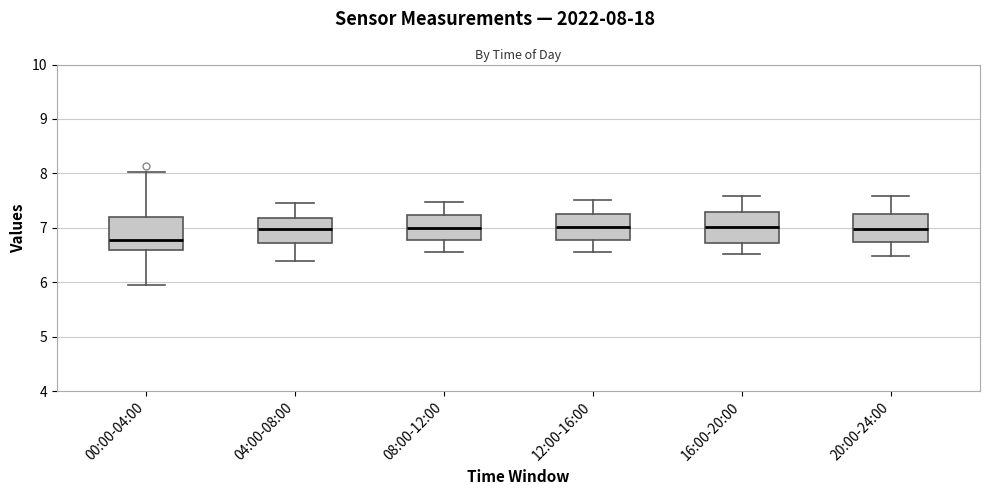

Reading left to right, read every box against the y-axis: the position of its median line, the range the box covers, and the ends of its whiskers. The values are not printed on the chart, so give them approximately, as read against the axis.

00:00-04:00: median 6.8, box 6.6 to 7.2, whiskers 6.0 to 8.0
04:00-08:00: median 7.0, box 6.7 to 7.2, whiskers 6.4 to 7.5
08:00-12:00: median 7.0, box 6.8 to 7.2, whiskers 6.6 to 7.5
12:00-16:00: median 7.0, box 6.8 to 7.3, whiskers 6.6 to 7.5
16:00-20:00: median 7.0, box 6.7 to 7.3, whiskers 6.5 to 7.6
20:00-24:00: median 7.0, box 6.7 to 7.3, whiskers 6.5 to 7.6